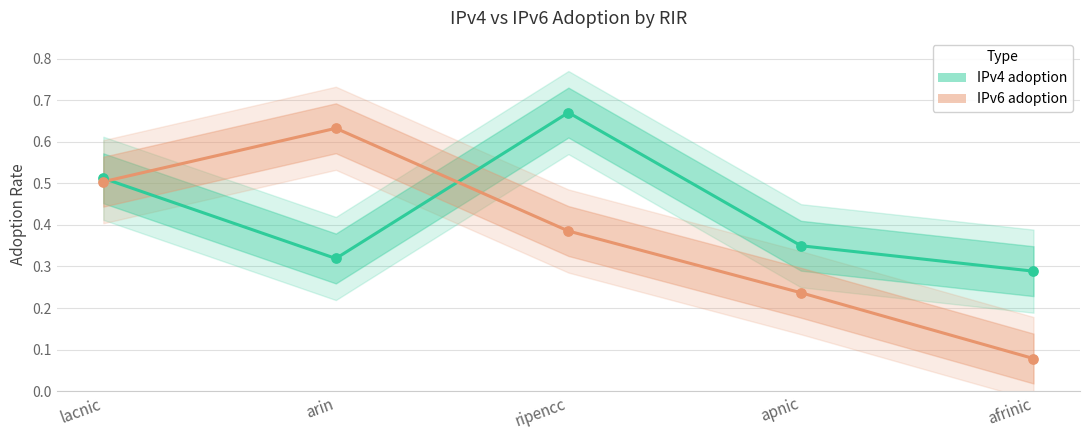

At which category is the sum across all series the highest?

ripencc